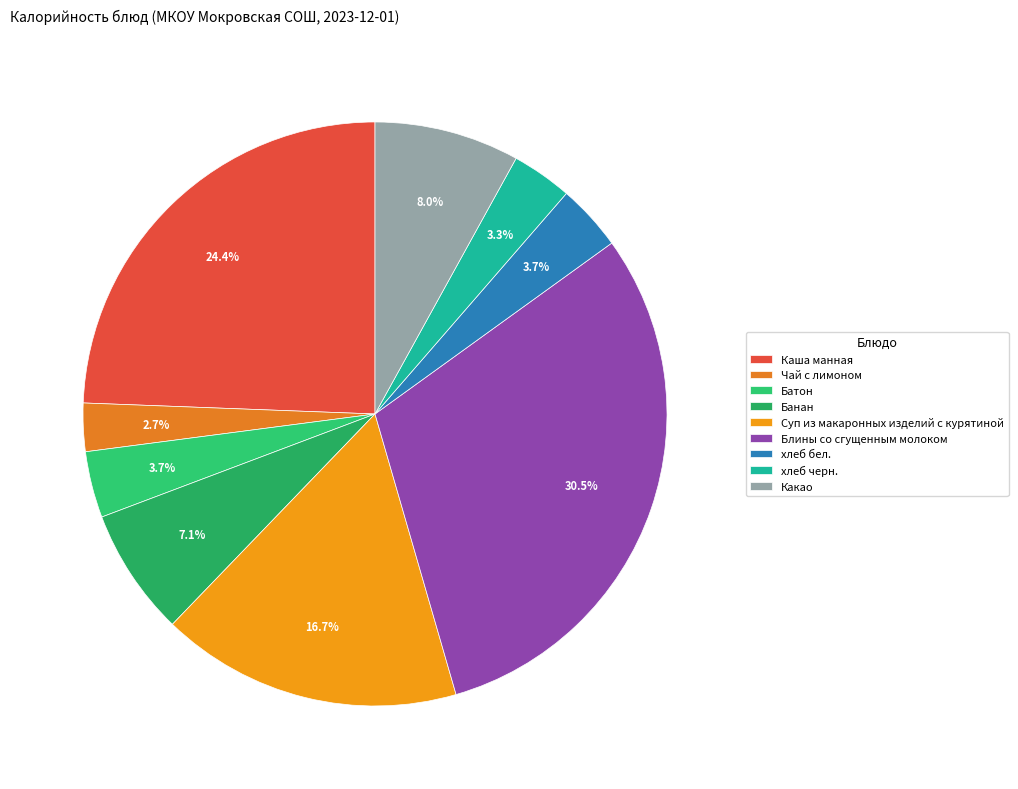

To the nearest percent, what is the difference between the largest and smallest slice percentages?

28%